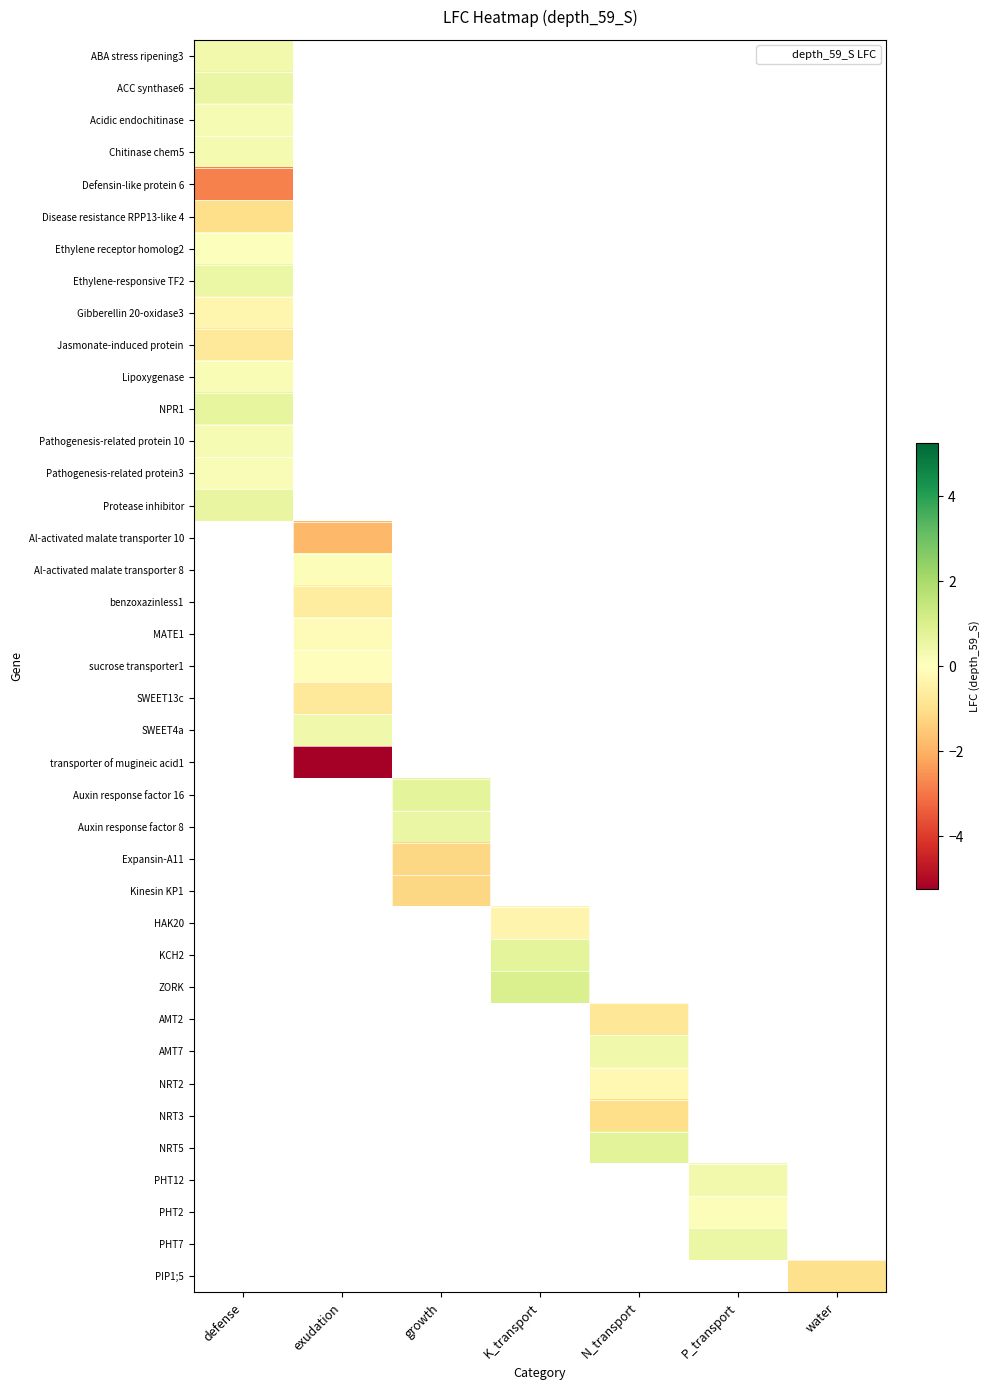

At how many categories does at least one series exceed -3?

7